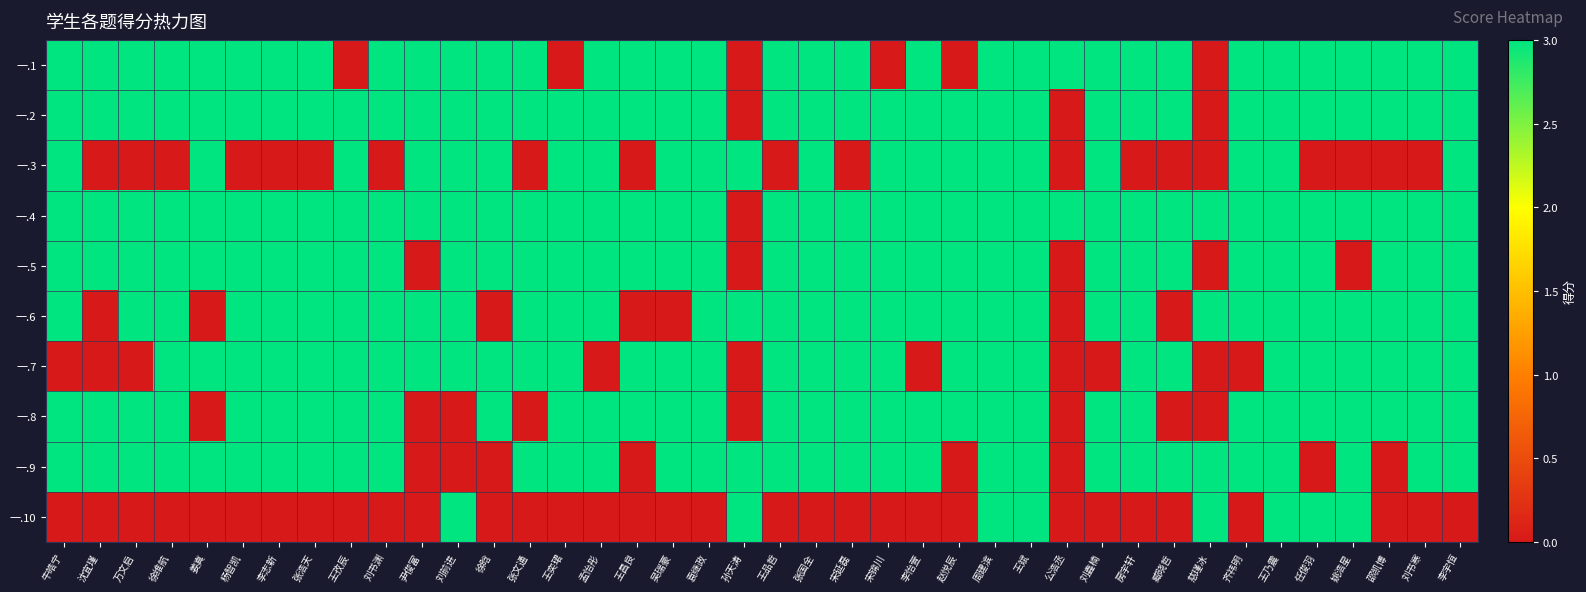

Reading left to right, what are all the values shown in this chart?

一.1: 牛皓宁=3	沈宜瑾=3	万文启=3	徐维航=3	姜真=3	杨智凯=3	李志新=3	张浩天=3	王孜辰=0	刘书渊=3	尹俊富=3	刘前进=3	徐晗=3	张文通=3	王奕珺=0	孟怡彤=3	王昌良=3	吴瑞豪=3	袁继政=3	孙天涛=0	王品哲=3	张国全=3	宋延磊=3	宋锦川=0	李怡萱=3	赵悦辰=0	周建滨=3	王斌=3	公浩丞=3	刘鑫楠=3	房宇轩=3	臧晓哲=3	慈瑾冰=0	齐祎明=3	王乃震=3	任俊羽=3	姚浩星=3	邵凯博=3	刘书寒=3	李宇恒=3
一.2: 牛皓宁=3	沈宜瑾=3	万文启=3	徐维航=3	姜真=3	杨智凯=3	李志新=3	张浩天=3	王孜辰=3	刘书渊=3	尹俊富=3	刘前进=3	徐晗=3	张文通=3	王奕珺=3	孟怡彤=3	王昌良=3	吴瑞豪=3	袁继政=3	孙天涛=0	王品哲=3	张国全=3	宋延磊=3	宋锦川=3	李怡萱=3	赵悦辰=3	周建滨=3	王斌=3	公浩丞=0	刘鑫楠=3	房宇轩=3	臧晓哲=3	慈瑾冰=0	齐祎明=3	王乃震=3	任俊羽=3	姚浩星=3	邵凯博=3	刘书寒=3	李宇恒=3
一.3: 牛皓宁=3	沈宜瑾=0	万文启=0	徐维航=0	姜真=3	杨智凯=0	李志新=0	张浩天=0	王孜辰=3	刘书渊=0	尹俊富=3	刘前进=3	徐晗=3	张文通=0	王奕珺=3	孟怡彤=3	王昌良=0	吴瑞豪=3	袁继政=3	孙天涛=3	王品哲=0	张国全=3	宋延磊=0	宋锦川=3	李怡萱=3	赵悦辰=3	周建滨=3	王斌=3	公浩丞=0	刘鑫楠=3	房宇轩=0	臧晓哲=0	慈瑾冰=0	齐祎明=3	王乃震=3	任俊羽=0	姚浩星=0	邵凯博=0	刘书寒=0	李宇恒=3
一.4: 牛皓宁=3	沈宜瑾=3	万文启=3	徐维航=3	姜真=3	杨智凯=3	李志新=3	张浩天=3	王孜辰=3	刘书渊=3	尹俊富=3	刘前进=3	徐晗=3	张文通=3	王奕珺=3	孟怡彤=3	王昌良=3	吴瑞豪=3	袁继政=3	孙天涛=0	王品哲=3	张国全=3	宋延磊=3	宋锦川=3	李怡萱=3	赵悦辰=3	周建滨=3	王斌=3	公浩丞=3	刘鑫楠=3	房宇轩=3	臧晓哲=3	慈瑾冰=3	齐祎明=3	王乃震=3	任俊羽=3	姚浩星=3	邵凯博=3	刘书寒=3	李宇恒=3
一.5: 牛皓宁=3	沈宜瑾=3	万文启=3	徐维航=3	姜真=3	杨智凯=3	李志新=3	张浩天=3	王孜辰=3	刘书渊=3	尹俊富=0	刘前进=3	徐晗=3	张文通=3	王奕珺=3	孟怡彤=3	王昌良=3	吴瑞豪=3	袁继政=3	孙天涛=0	王品哲=3	张国全=3	宋延磊=3	宋锦川=3	李怡萱=3	赵悦辰=3	周建滨=3	王斌=3	公浩丞=0	刘鑫楠=3	房宇轩=3	臧晓哲=3	慈瑾冰=0	齐祎明=3	王乃震=3	任俊羽=3	姚浩星=0	邵凯博=3	刘书寒=3	李宇恒=3
一.6: 牛皓宁=3	沈宜瑾=0	万文启=3	徐维航=3	姜真=0	杨智凯=3	李志新=3	张浩天=3	王孜辰=3	刘书渊=3	尹俊富=3	刘前进=3	徐晗=0	张文通=3	王奕珺=3	孟怡彤=3	王昌良=0	吴瑞豪=0	袁继政=3	孙天涛=3	王品哲=3	张国全=3	宋延磊=3	宋锦川=3	李怡萱=3	赵悦辰=3	周建滨=3	王斌=3	公浩丞=0	刘鑫楠=3	房宇轩=3	臧晓哲=0	慈瑾冰=3	齐祎明=3	王乃震=3	任俊羽=3	姚浩星=3	邵凯博=3	刘书寒=3	李宇恒=3
一.7: 牛皓宁=0	沈宜瑾=0	万文启=0	徐维航=3	姜真=3	杨智凯=3	李志新=3	张浩天=3	王孜辰=3	刘书渊=3	尹俊富=3	刘前进=3	徐晗=3	张文通=3	王奕珺=3	孟怡彤=0	王昌良=3	吴瑞豪=3	袁继政=3	孙天涛=0	王品哲=3	张国全=3	宋延磊=3	宋锦川=3	李怡萱=0	赵悦辰=3	周建滨=3	王斌=3	公浩丞=0	刘鑫楠=0	房宇轩=3	臧晓哲=3	慈瑾冰=0	齐祎明=0	王乃震=3	任俊羽=3	姚浩星=3	邵凯博=3	刘书寒=3	李宇恒=3
一.8: 牛皓宁=3	沈宜瑾=3	万文启=3	徐维航=3	姜真=0	杨智凯=3	李志新=3	张浩天=3	王孜辰=3	刘书渊=3	尹俊富=0	刘前进=0	徐晗=3	张文通=0	王奕珺=3	孟怡彤=3	王昌良=3	吴瑞豪=3	袁继政=3	孙天涛=0	王品哲=3	张国全=3	宋延磊=3	宋锦川=3	李怡萱=3	赵悦辰=3	周建滨=3	王斌=3	公浩丞=0	刘鑫楠=3	房宇轩=3	臧晓哲=0	慈瑾冰=0	齐祎明=3	王乃震=3	任俊羽=3	姚浩星=3	邵凯博=3	刘书寒=3	李宇恒=3
一.9: 牛皓宁=3	沈宜瑾=3	万文启=3	徐维航=3	姜真=3	杨智凯=3	李志新=3	张浩天=3	王孜辰=3	刘书渊=3	尹俊富=0	刘前进=0	徐晗=0	张文通=3	王奕珺=3	孟怡彤=3	王昌良=0	吴瑞豪=3	袁继政=3	孙天涛=3	王品哲=3	张国全=3	宋延磊=3	宋锦川=3	李怡萱=3	赵悦辰=0	周建滨=3	王斌=3	公浩丞=0	刘鑫楠=3	房宇轩=3	臧晓哲=3	慈瑾冰=3	齐祎明=3	王乃震=3	任俊羽=0	姚浩星=3	邵凯博=0	刘书寒=3	李宇恒=3
一.10: 牛皓宁=0	沈宜瑾=0	万文启=0	徐维航=0	姜真=0	杨智凯=0	李志新=0	张浩天=0	王孜辰=0	刘书渊=0	尹俊富=0	刘前进=3	徐晗=0	张文通=0	王奕珺=0	孟怡彤=0	王昌良=0	吴瑞豪=0	袁继政=0	孙天涛=3	王品哲=0	张国全=0	宋延磊=0	宋锦川=0	李怡萱=0	赵悦辰=0	周建滨=3	王斌=3	公浩丞=0	刘鑫楠=0	房宇轩=0	臧晓哲=0	慈瑾冰=3	齐祎明=0	王乃震=3	任俊羽=3	姚浩星=3	邵凯博=0	刘书寒=0	李宇恒=0